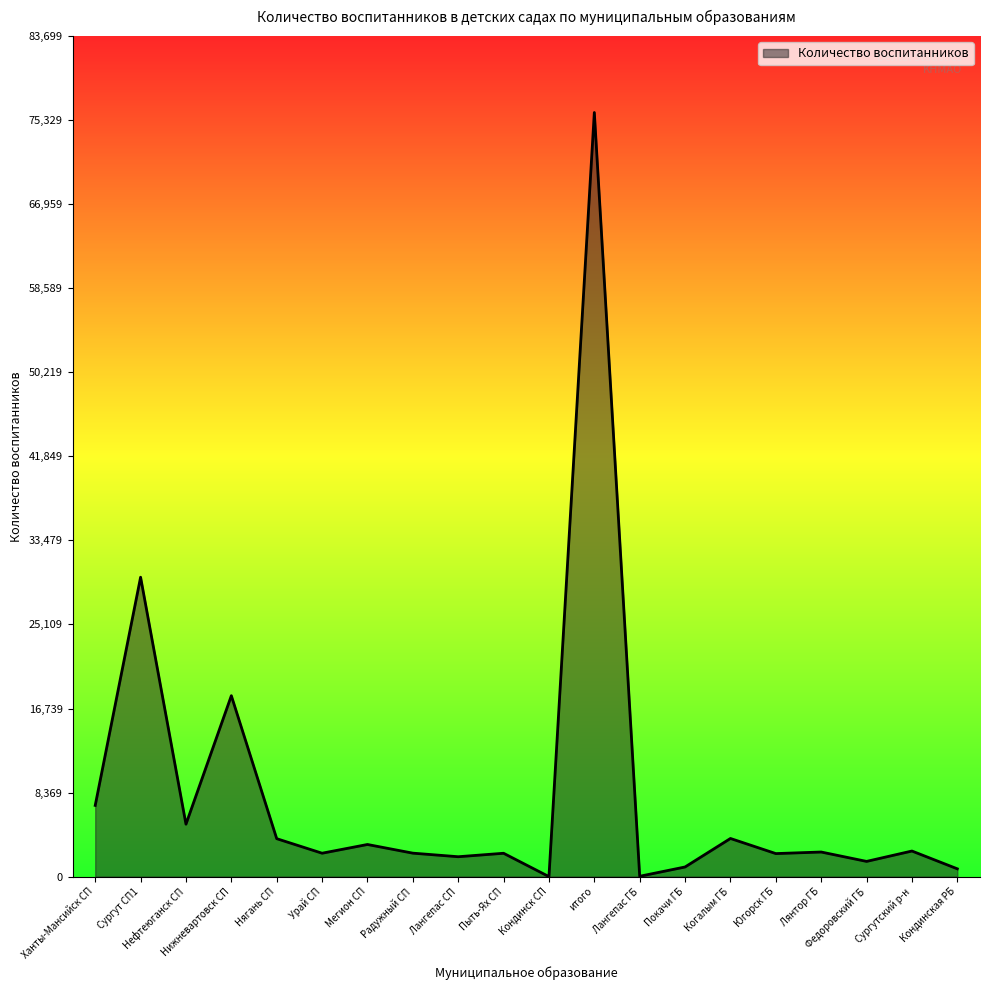

At which category does the data reach its first local valley?

Нефтеюганск СП